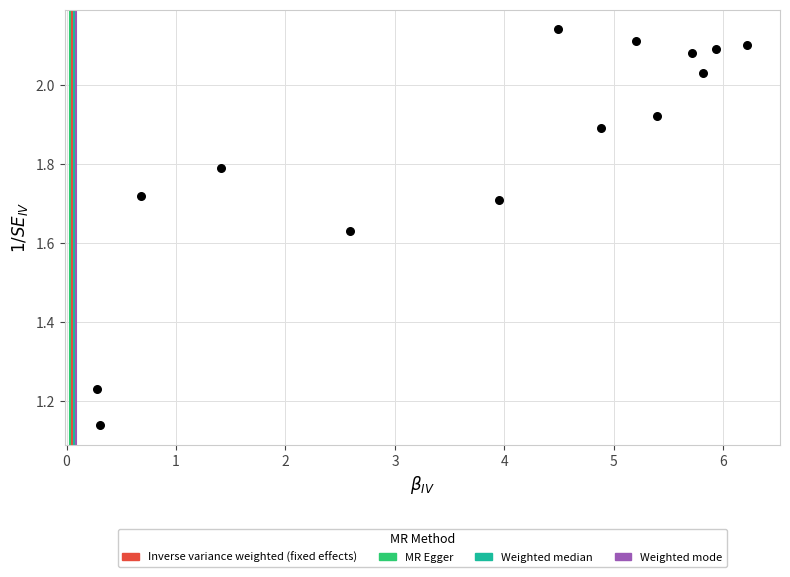

What is the range of X values (max minus min)?

5.9